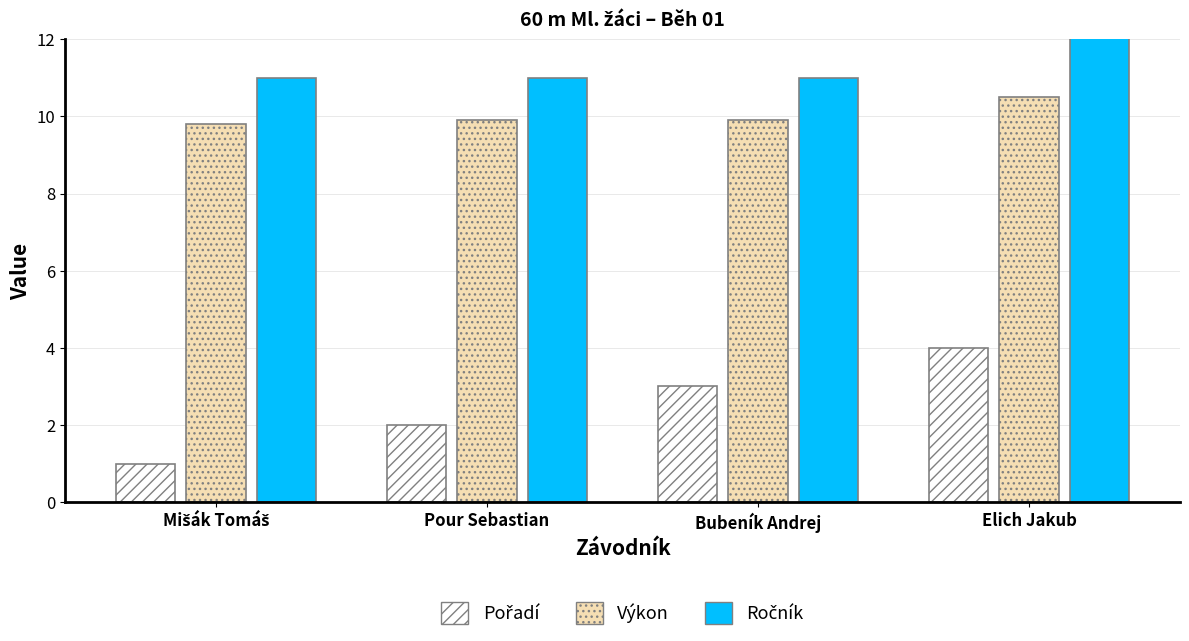

What is the maximum value for Ročník?

13.0